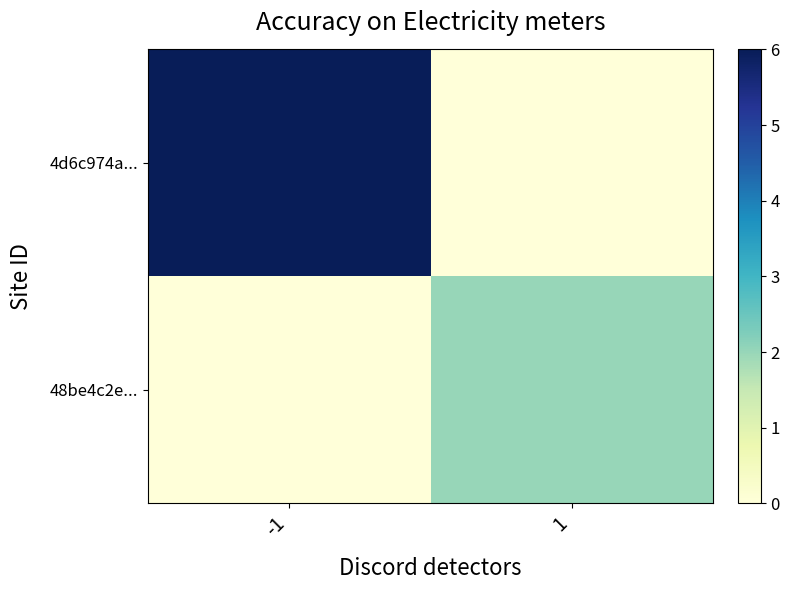

Count the number of categories in the chart.

2